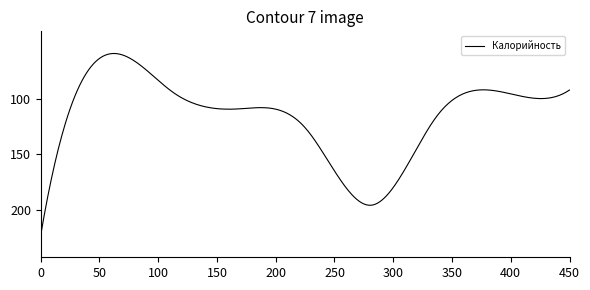

What is the maximum value shown in the chart?

223.0